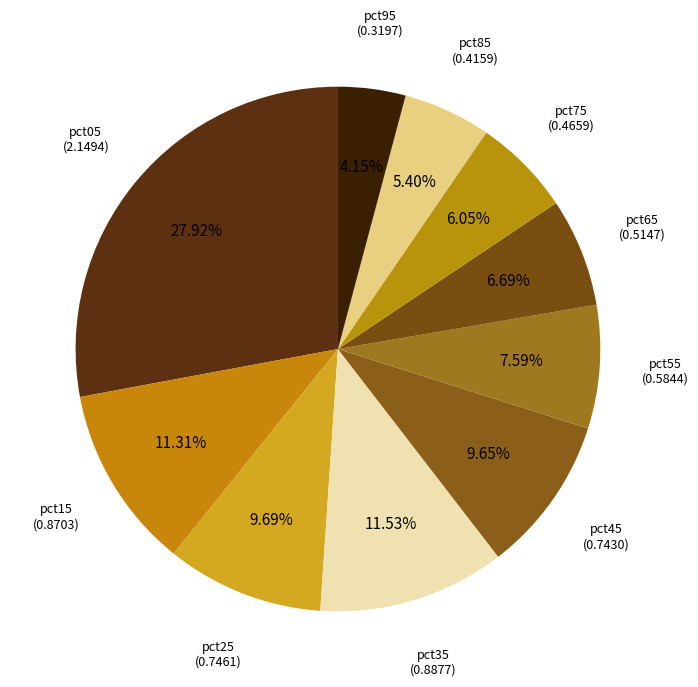

To the nearest percent, what is the difference between the largest and smallest slice percentages?

24%